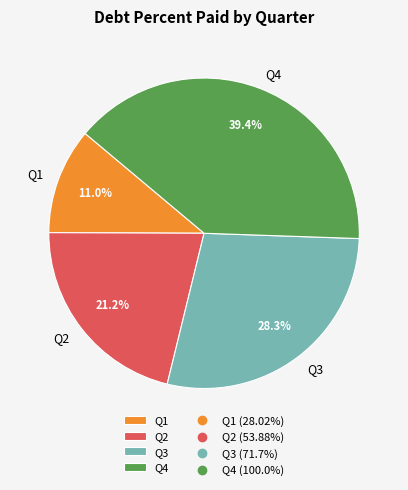

Combined, do Q4 and Q2 account for over 50%?

Yes